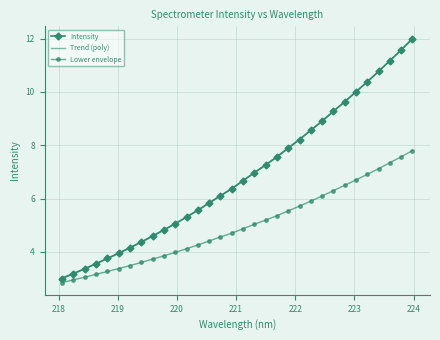

What is the value of the Lower envelope point at the 22nd from the left?

5.7